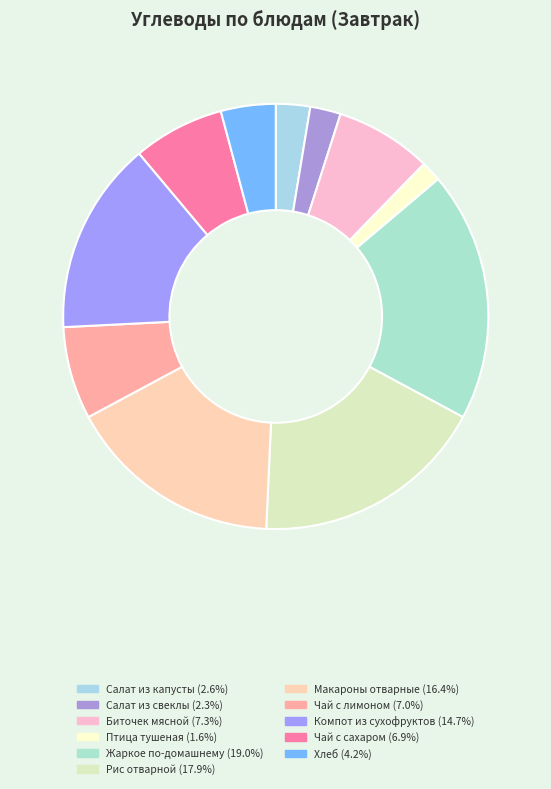

The Макароны отварные slice represents 16% of the pie. True or false?

True